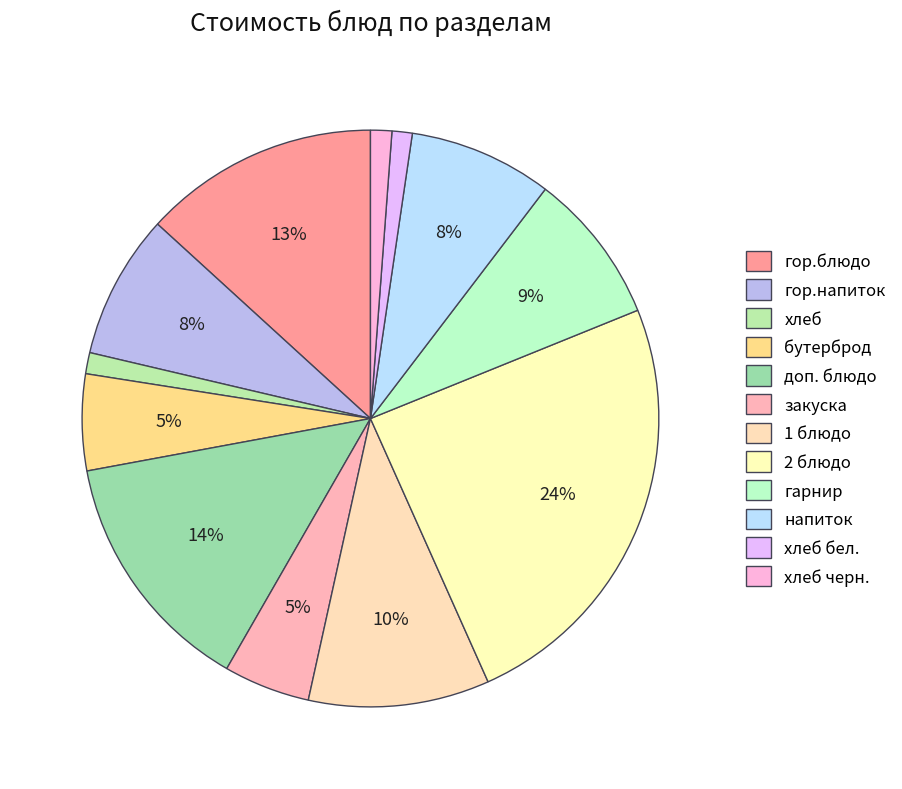

How many segments does this pie chart have?

12